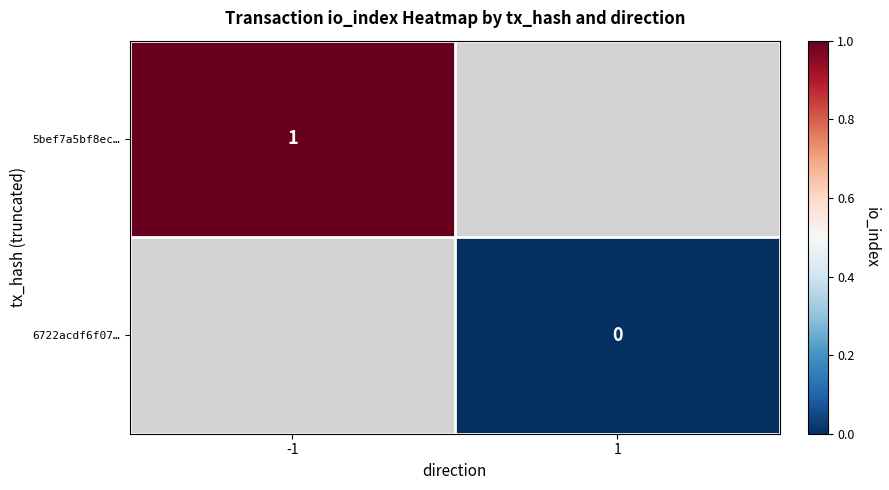

Count the number of categories in the chart.

2